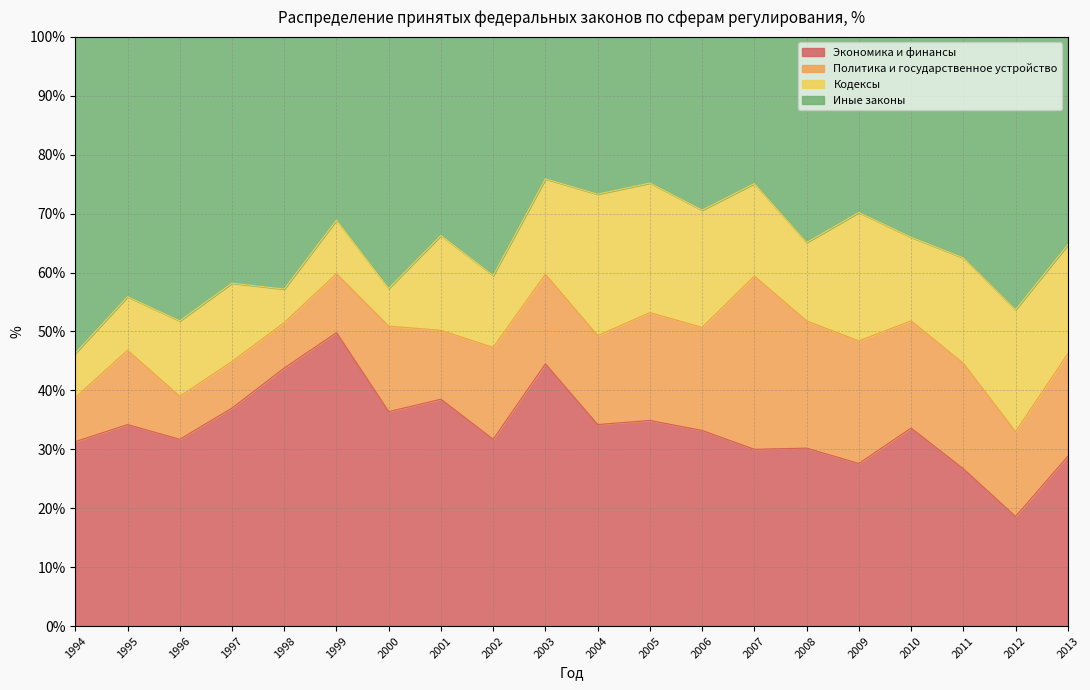

The Экономика и финансы series shows 49.8 at 1999. True or false?

True